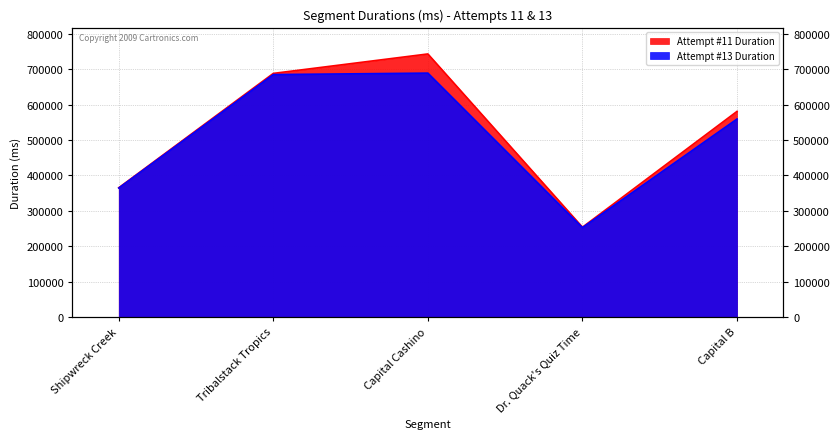

How many interior local valleys does the Attempt #11 Duration series have?

1